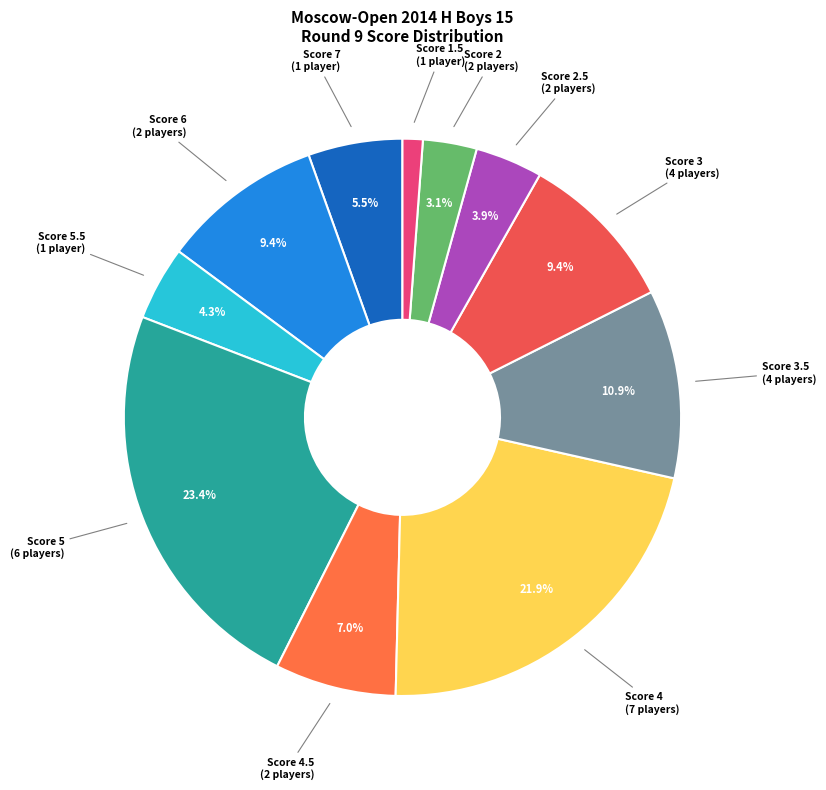

Does Score 6 (2 players) represent more than half of the total?

No